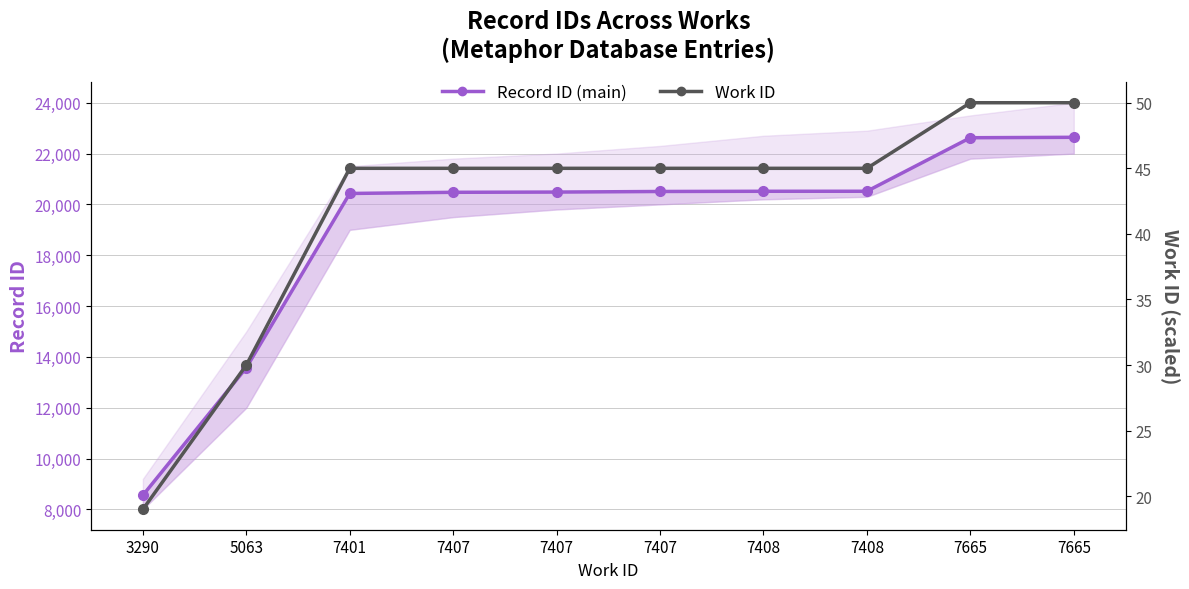

Reading right to left, extract all data points from this chart.

Record ID (main): 22640	22623	20517	20516	20508	20485	20476	20430	13574	8555
Work ID: 50	50	45	45	45	45	45	45	30	19